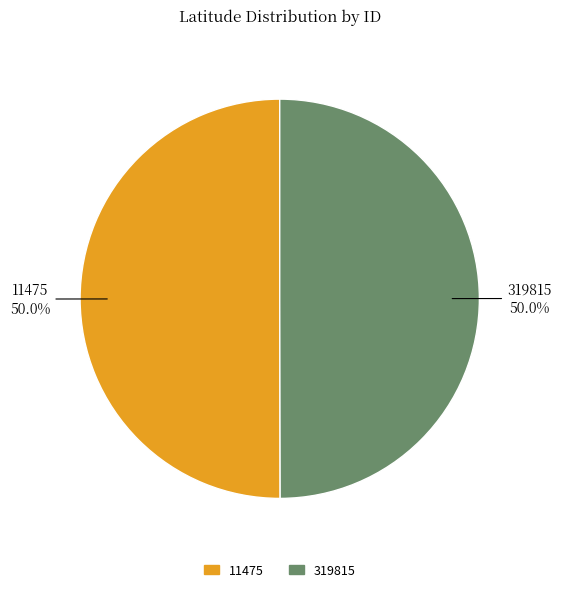

Combined, what portion of the pie is 319815 and 11475?

100.0%